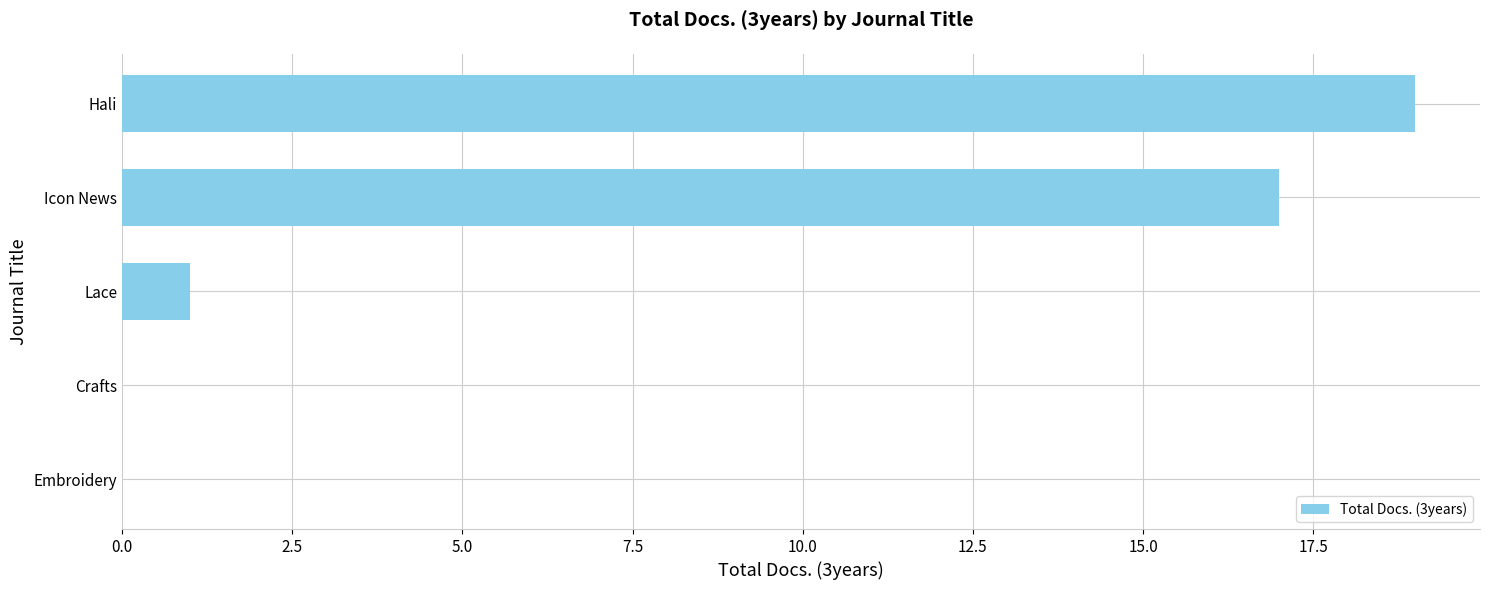

The chart shows a value of 24 at Icon News. True or false?

False